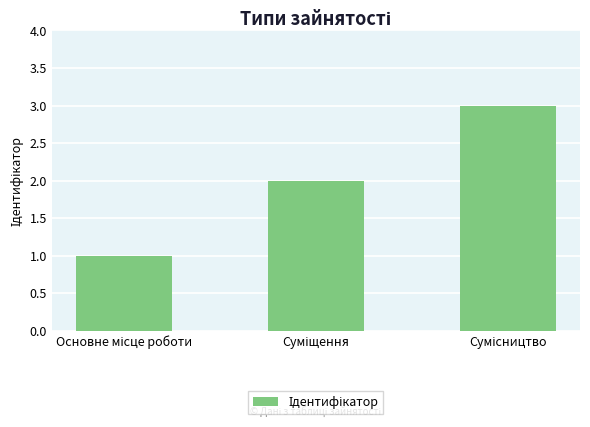

What is the maximum value shown in the chart?

3